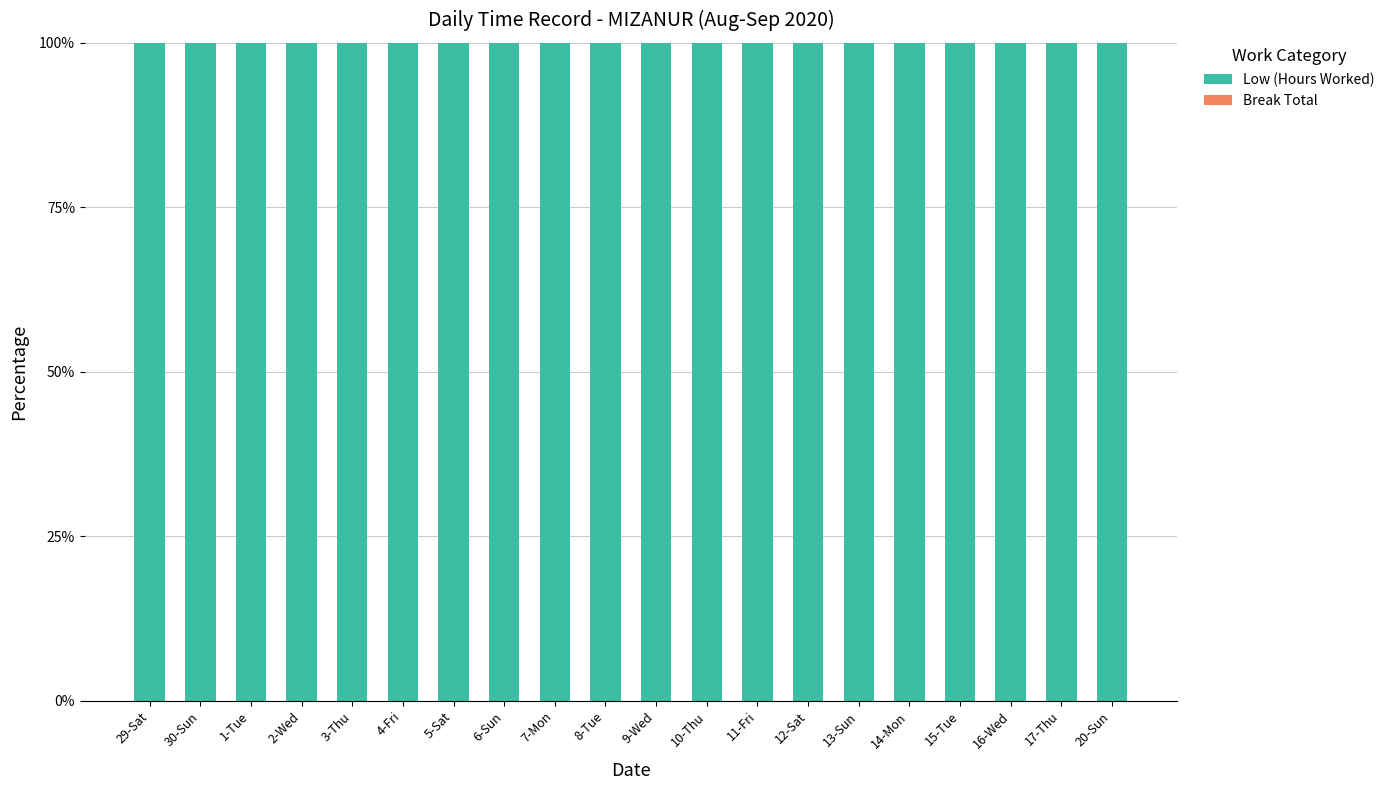

What is the spread (max minus min) of values at 30-Sun?

100